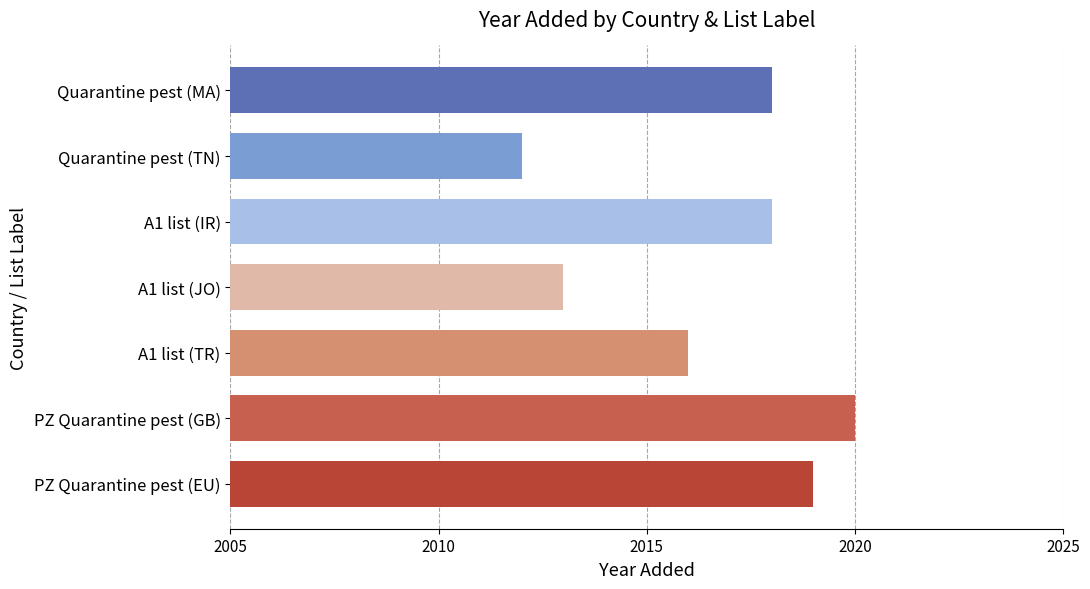

What is the difference between the second highest and minimum values?

7